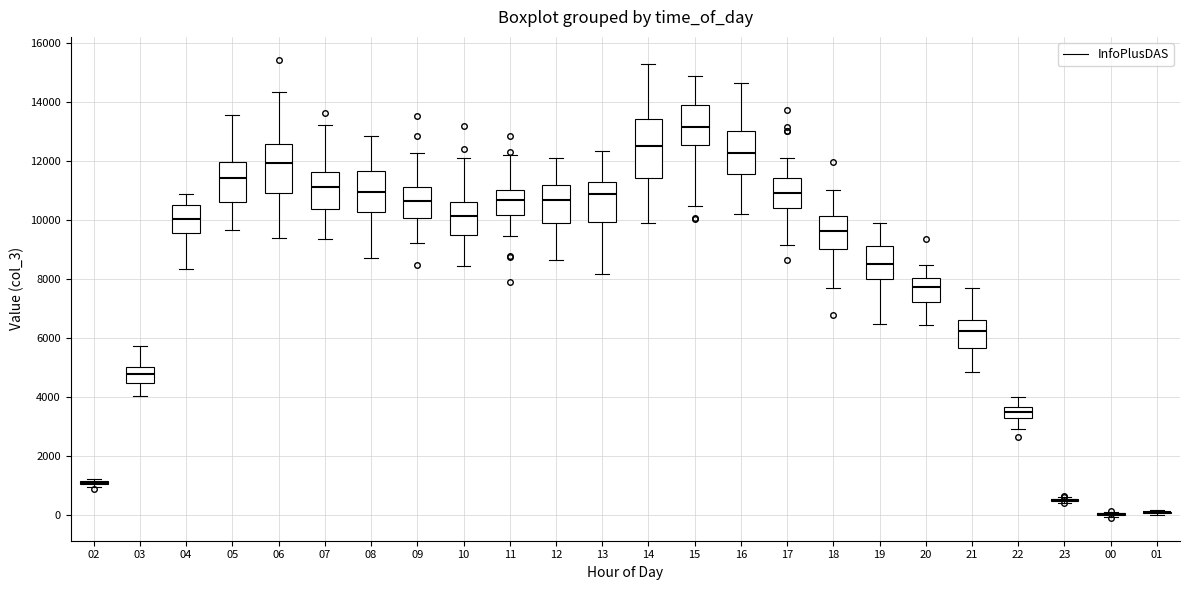

Reading left to right, transcribe this box plot: for each box, give where its median line is, the range the box spans, and where its two whiskers end, as read against the y-axis. The values are not printed on the chart, so give them approximately, as read against the axis.

02: box collapsed to a line at 1000, whiskers 1000 to 1200
03: median 4800, box 4400 to 5000, whiskers 4000 to 5800
04: median 10000, box 9600 to 10400, whiskers 8400 to 10800
05: median 11400, box 10600 to 12000, whiskers 9600 to 13600
06: median 12000, box 10800 to 12600, whiskers 9400 to 14400
07: median 11000, box 10400 to 11600, whiskers 9400 to 13200
08: median 11000, box 10200 to 11600, whiskers 8800 to 12800
09: median 10600, box 10000 to 11200, whiskers 9200 to 12200
10: median 10200, box 9400 to 10600, whiskers 8400 to 12000
11: median 10600, box 10200 to 11000, whiskers 9400 to 12200
12: median 10600, box 9800 to 11200, whiskers 8600 to 12000
13: median 10800, box 10000 to 11200, whiskers 8200 to 12400
14: median 12600, box 11400 to 13400, whiskers 9800 to 15200
15: median 13200, box 12600 to 13800, whiskers 10400 to 14800
16: median 12200, box 11600 to 13000, whiskers 10200 to 14600
17: median 10800, box 10400 to 11400, whiskers 9200 to 12000
18: median 9600, box 9000 to 10200, whiskers 7800 to 11000
19: median 8600, box 8000 to 9200, whiskers 6400 to 9800
20: median 7800, box 7200 to 8000, whiskers 6400 to 8400
21: median 6200, box 5600 to 6600, whiskers 4800 to 7600
22: median 3600 (inside the box), box 3200 to 3600, whiskers 3000 to 4000
23: box collapsed to a line at 600, whiskers 400 to 600
00: box collapsed to a line at 0, whiskers 0 to 200
01: box collapsed to a line at 0, whiskers 0 to 200